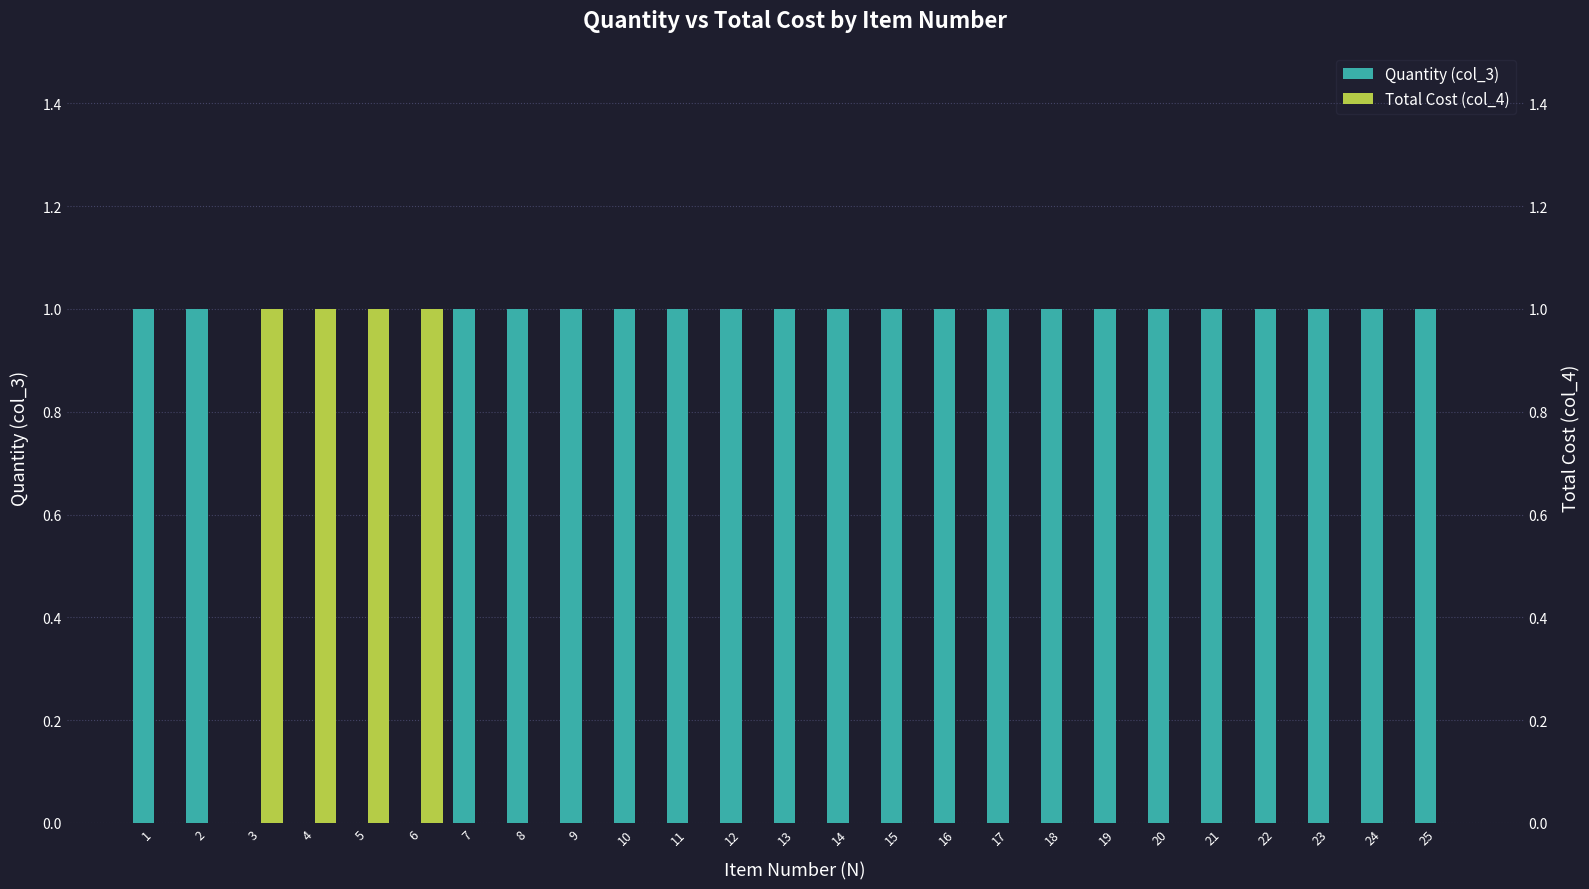

What is the maximum value for Total Cost (col_4)?

1